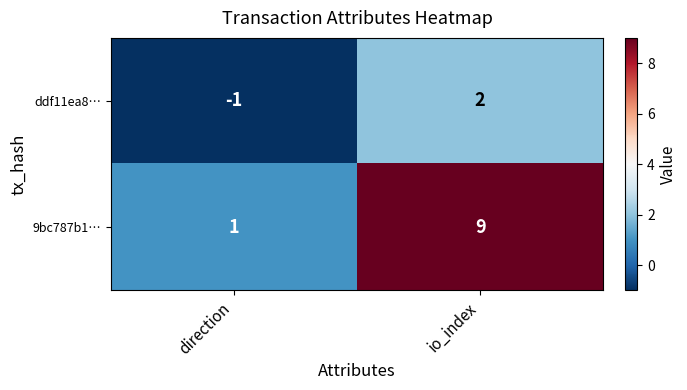

True or false: 9bc787b1… has a value of 6 at io_index.

False